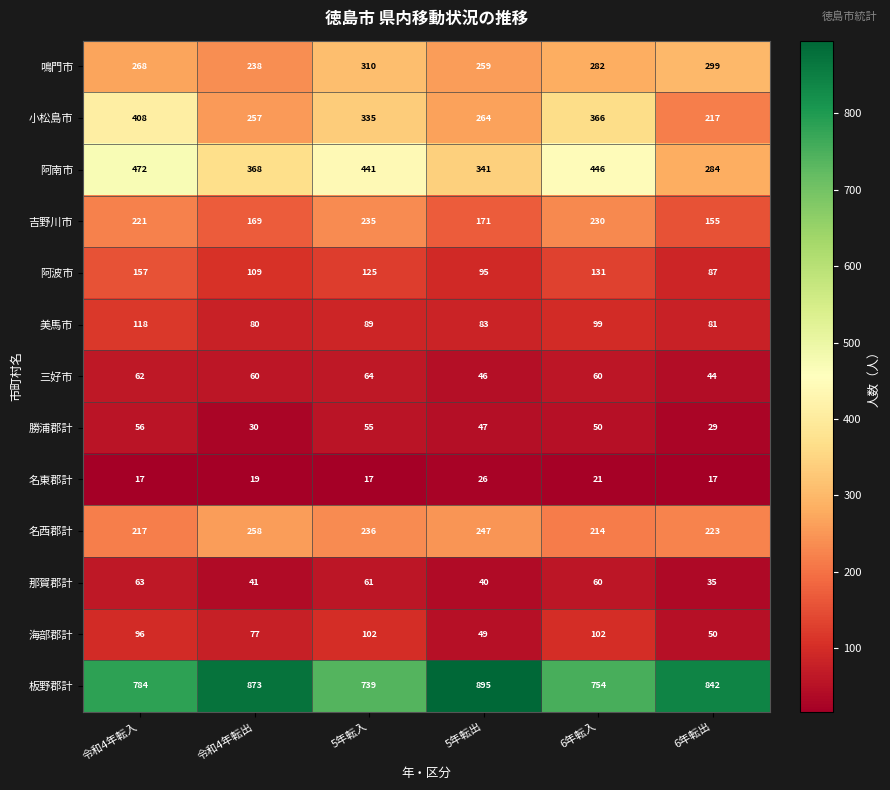

The value of 板野郡計 at 6年転入 is 754. True or false?

True